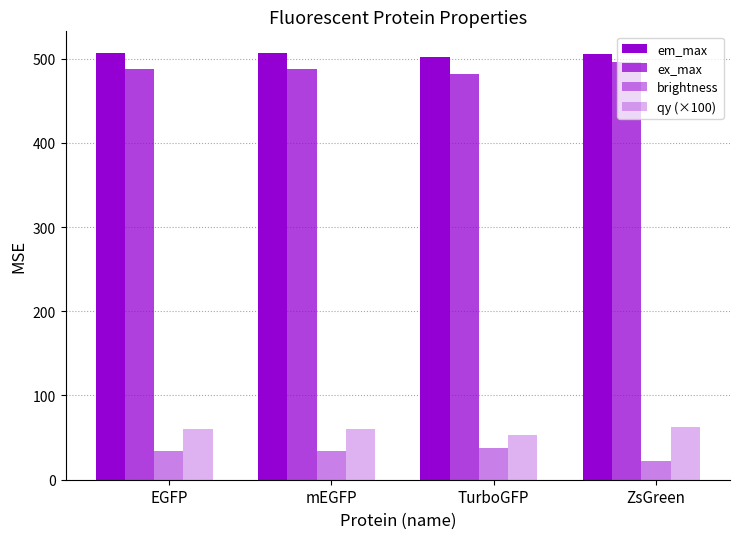

Is the value of qy (×100) at ZsGreen greater than the value of em_max at mEGFP?

No